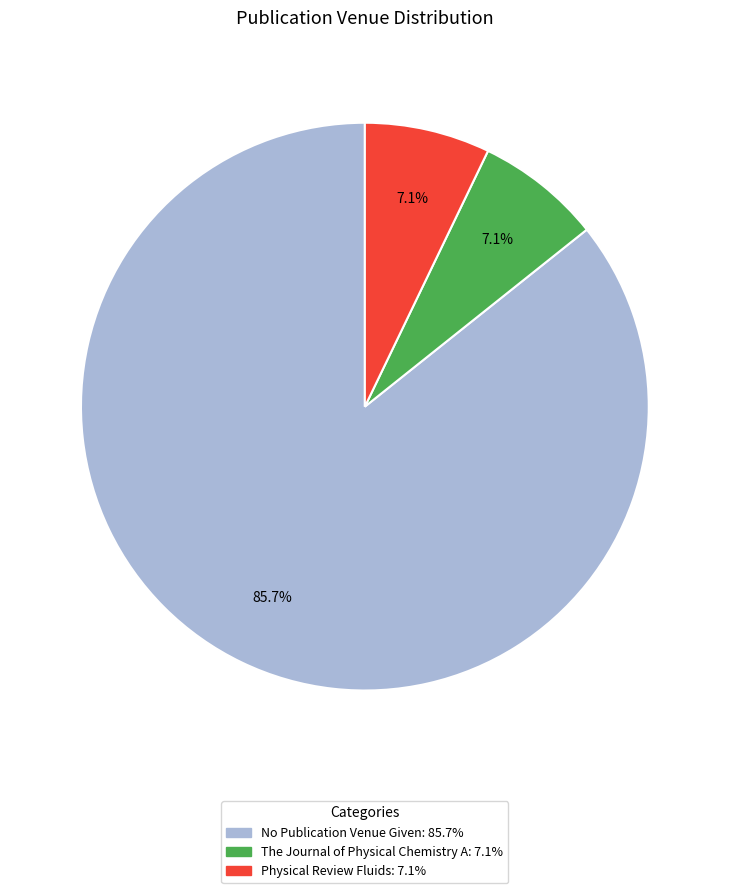

Which category has the biggest portion of the pie?

No Publication Venue Given